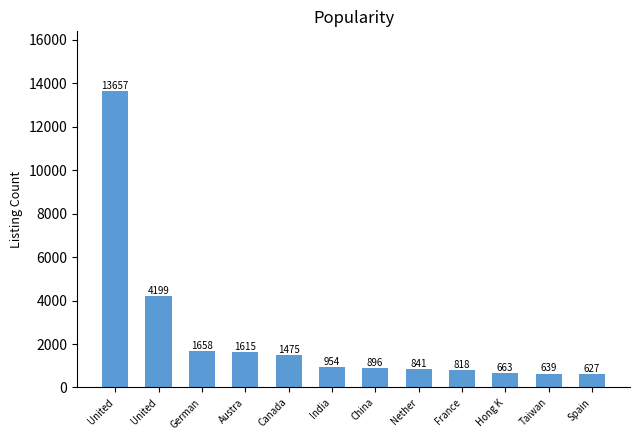

Between France and China, which is larger?

China